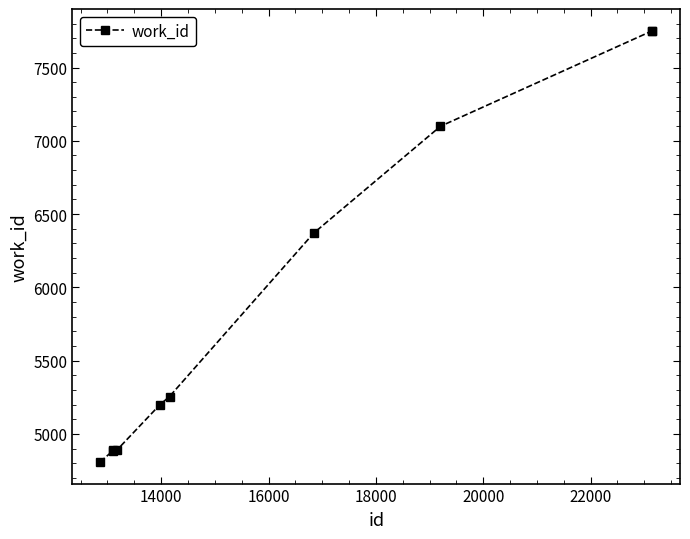

What is the value of the 7th point from the left?

6370